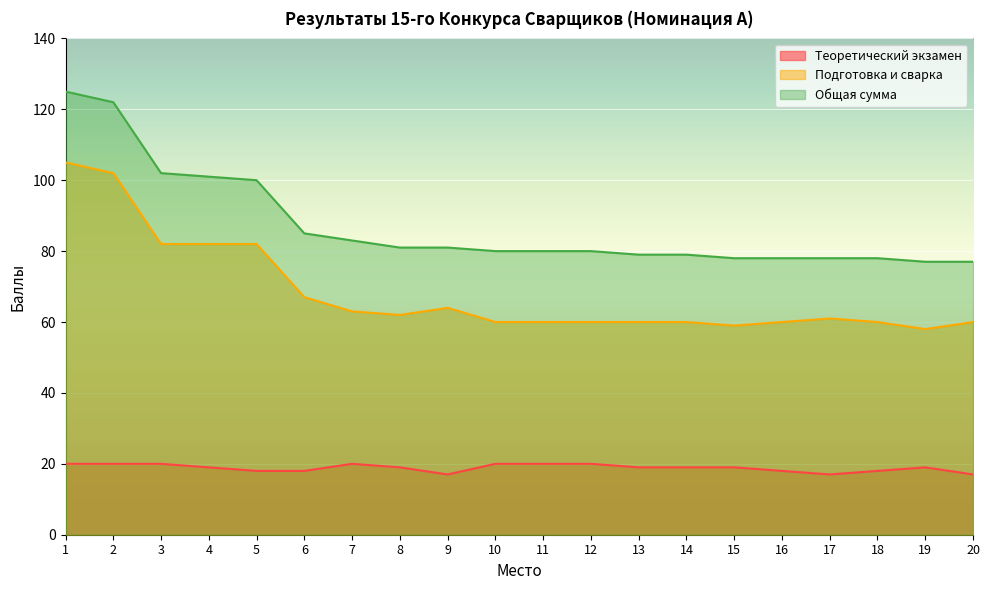

What is the difference between the maximum and second lowest values in the Подготовка и сварка series?

46